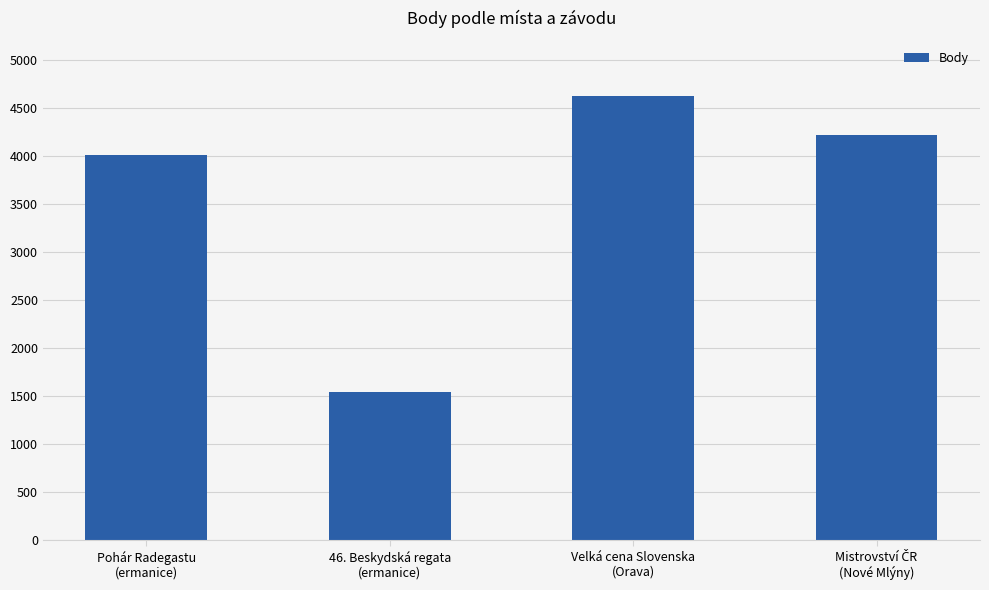

The chart shows a value of 4625 at Velká cena Slovenska
(Orava). True or false?

True